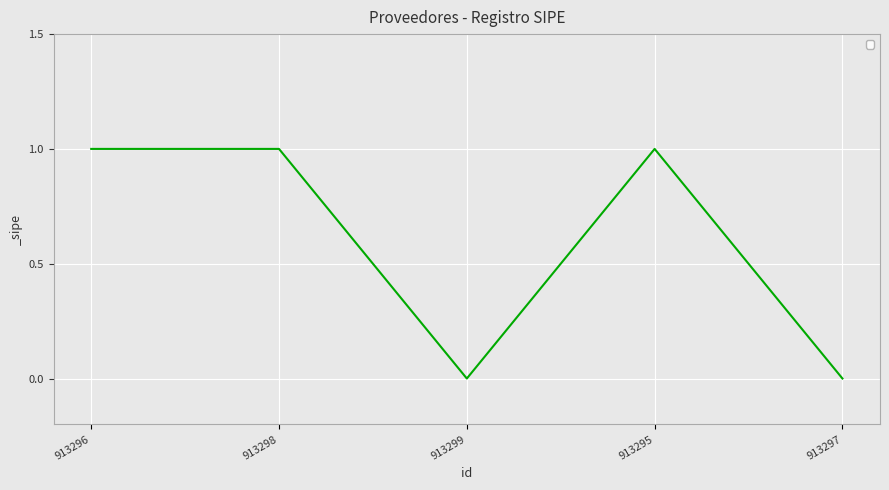

How many categories are shown in the chart?

5